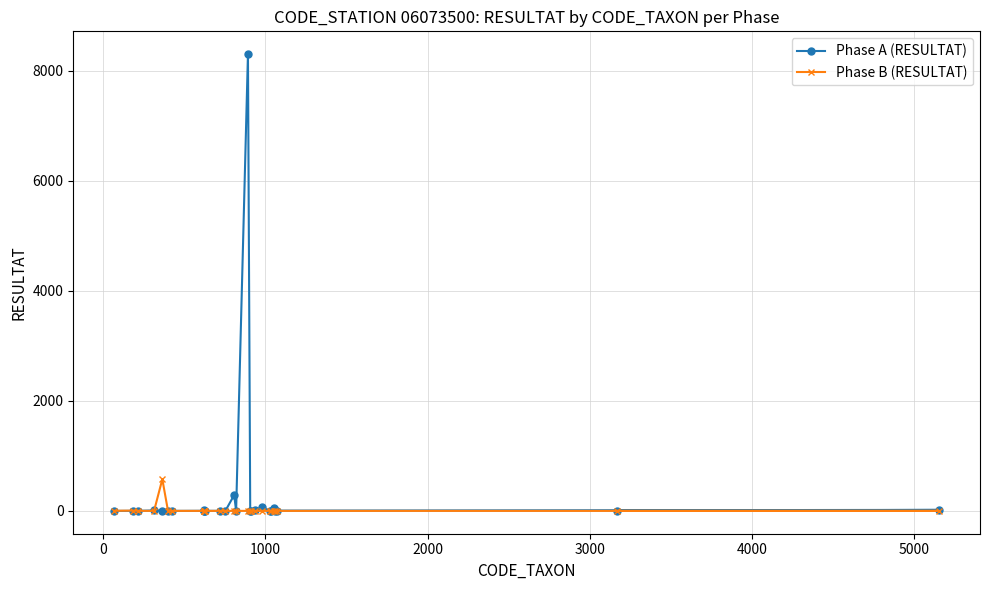

Which series has the widest spread of values?

Phase A (RESULTAT)